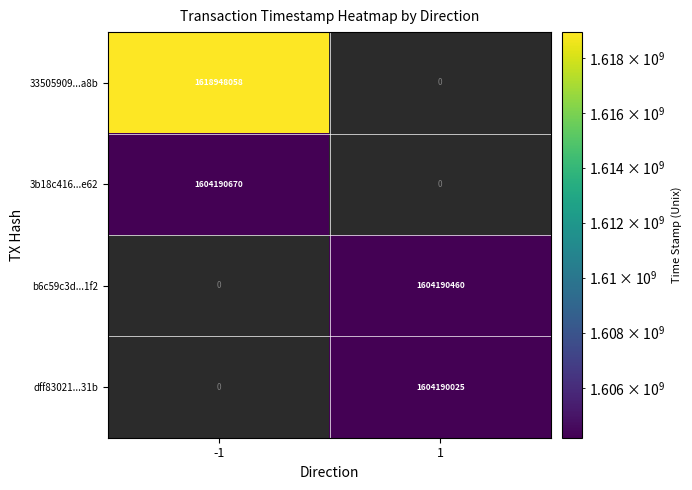

What is the maximum value shown in the chart?

1618948058.0